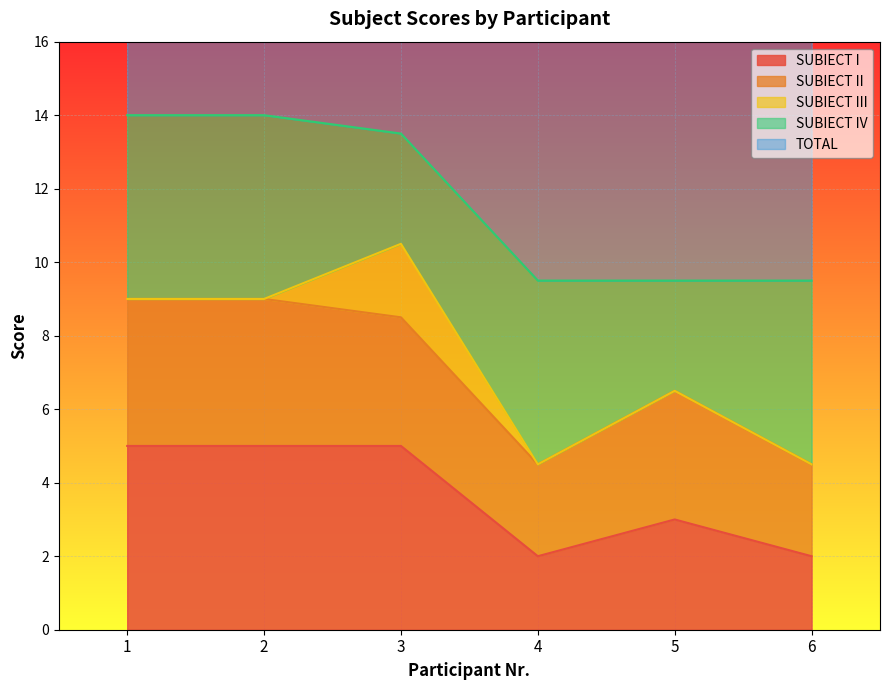

What is the value of the SUBIECT I point at the 1st from the left?

5.0